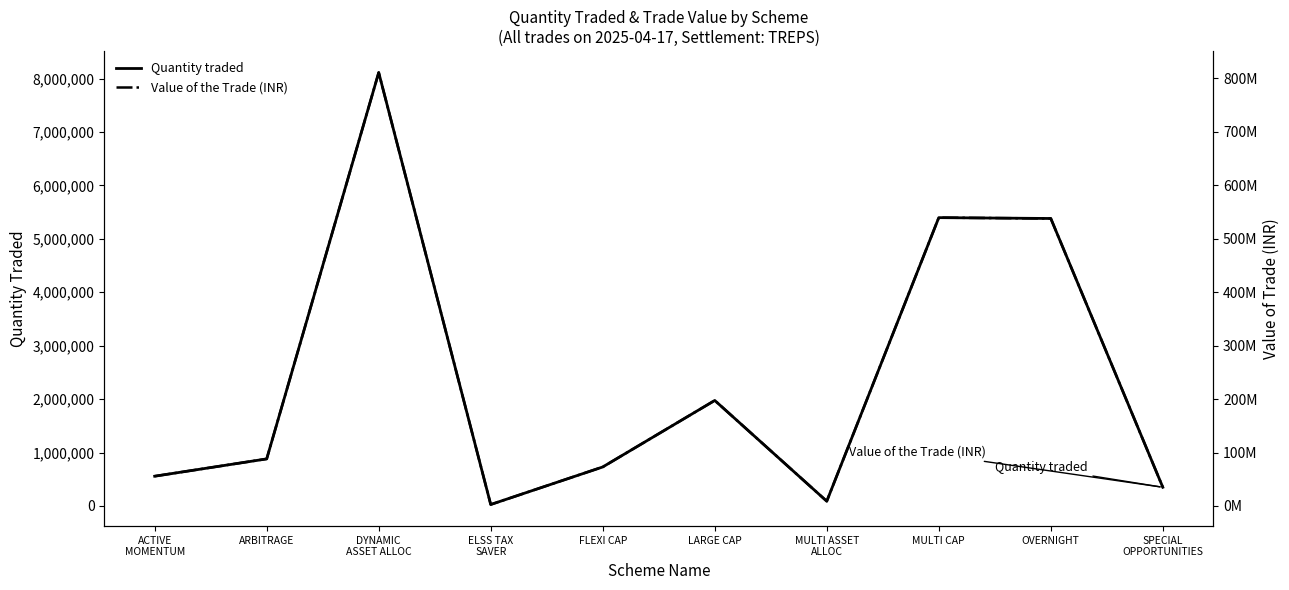

At which category does Value of the Trade (INR) reach its first local peak?

DYNAMIC
ASSET ALLOC